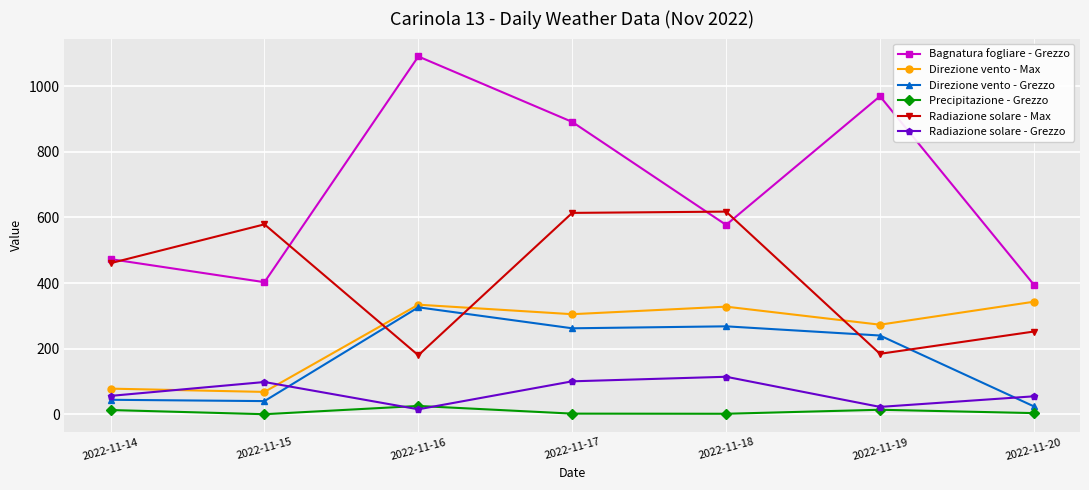

At which category does Direzione vento - Max reach its first local peak?

2022-11-16